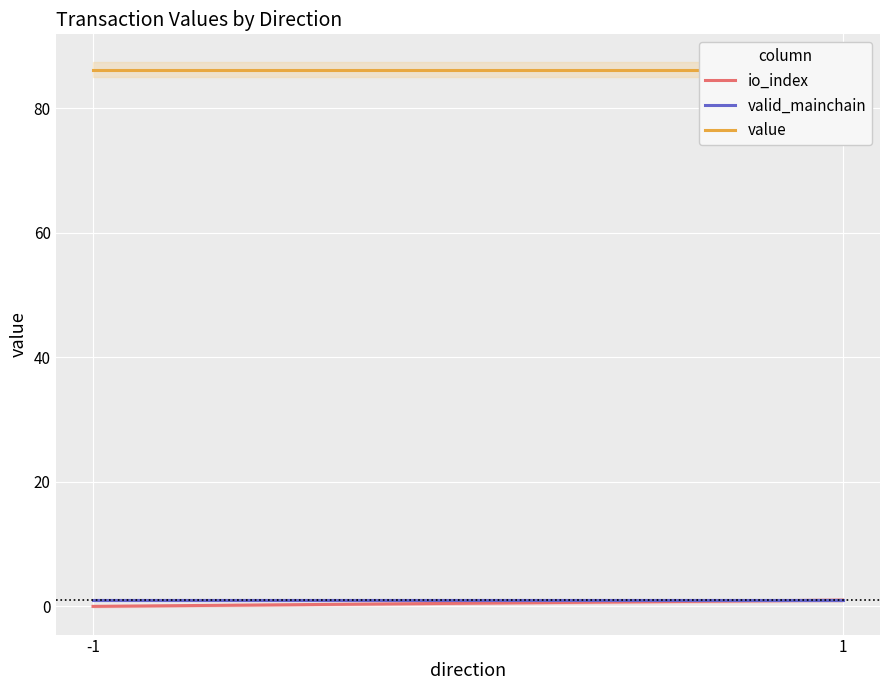

What is the sum of the valid_mainchain values at 1 and -1?

2.0